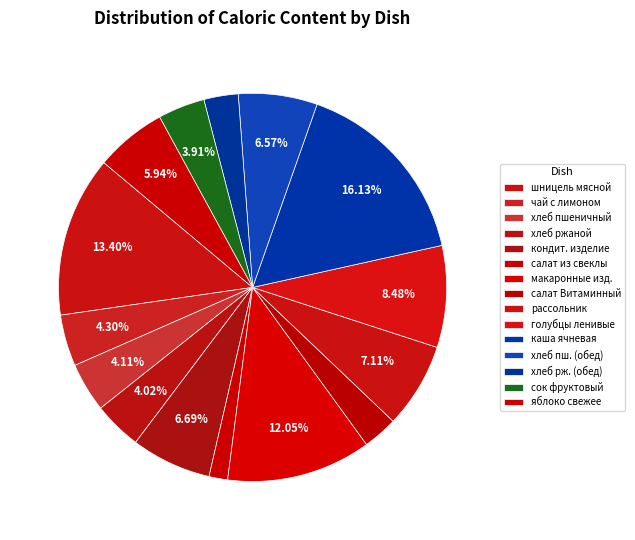

Rank the categories by value from highest to lowest.

каша ячневая, шницель мясной рубленный, макаронные изделия, голубцы ленивые, рассольник, кондитерское изделие, пшеничный (обед), яблоко свежее, чай с лимоном, пшеничный (завтрак), ржаной (завтрак), сок фруктовый, салат Витаминный, ржаной (обед), салат из свеклы